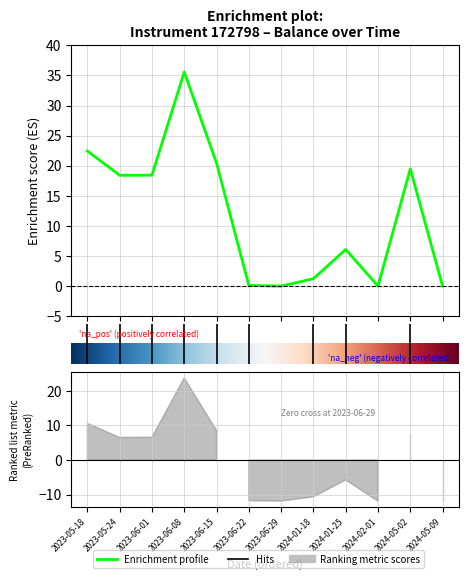

Is it true that the value at 8 is 1.7?

False